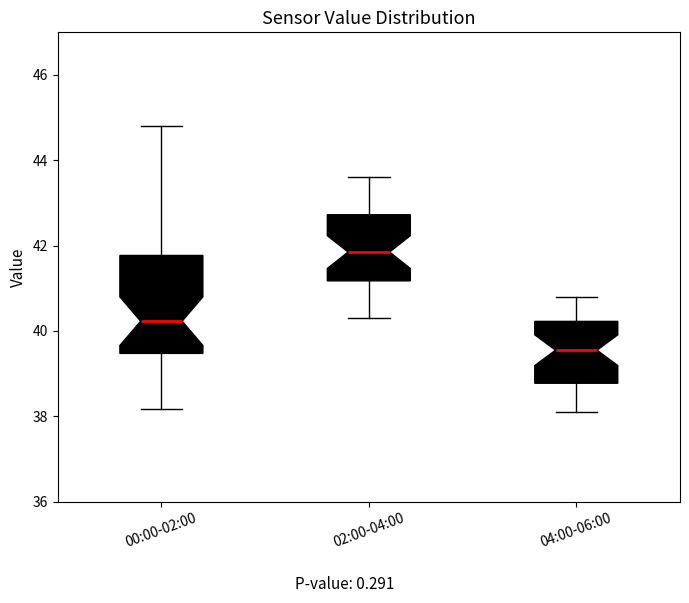

Which box is the tallest, from its lower edge to its upper edge?

00:00-02:00